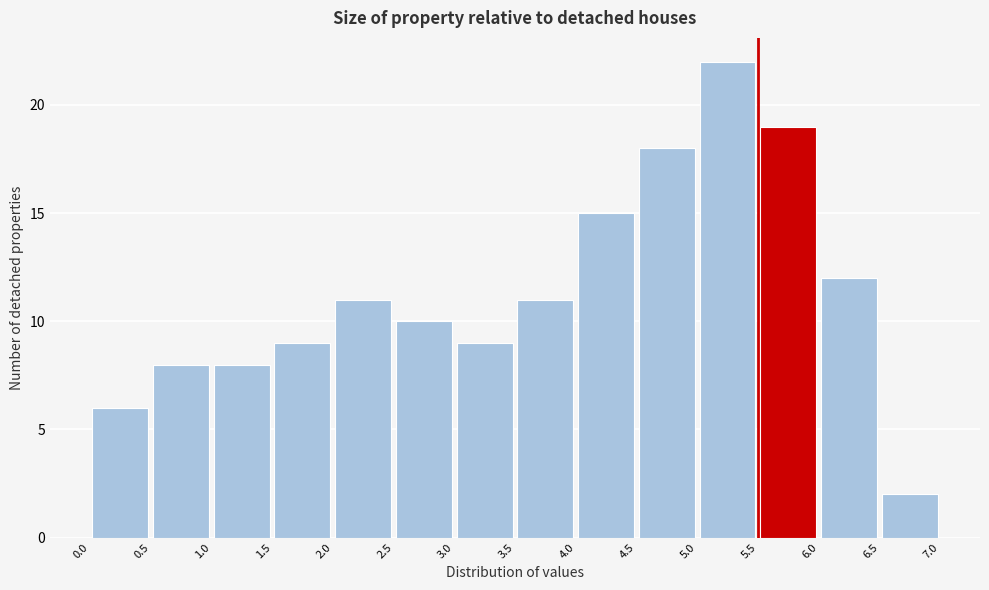

Reading left to right, transcribe this chart: for each bar, give the range it covers on the x-axis and its height. The values are not printed on the chart, so give them approximately, as read against the axis.

0.0 to 0.5: 6
0.5 to 1.0: 8
1.0 to 1.5: 8
1.5 to 2.0: 9
2.0 to 2.5: 11
2.5 to 3.0: 10
3.0 to 3.5: 9
3.5 to 4.0: 11
4.0 to 4.5: 15
4.5 to 5.0: 18
5.0 to 5.5: 22
5.5 to 6.0: 19
6.0 to 6.5: 12
6.5 to 7.0: 2